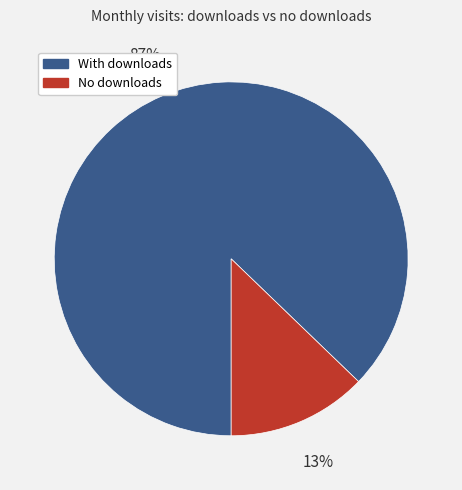

To the nearest percent, what is the difference between the largest and smallest slice percentages?

74%